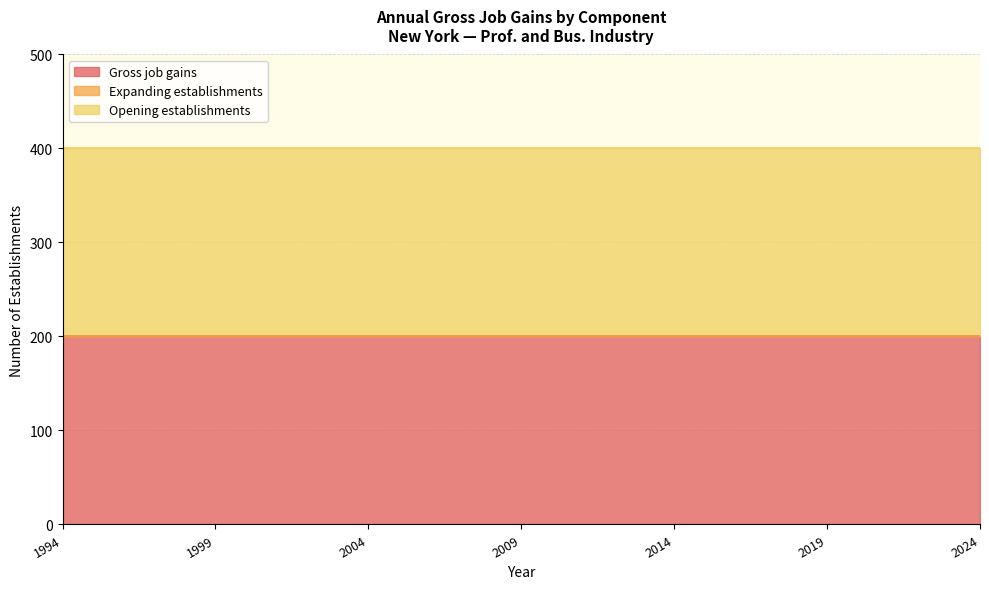

Which label corresponds to the smallest value in the chart?

1994